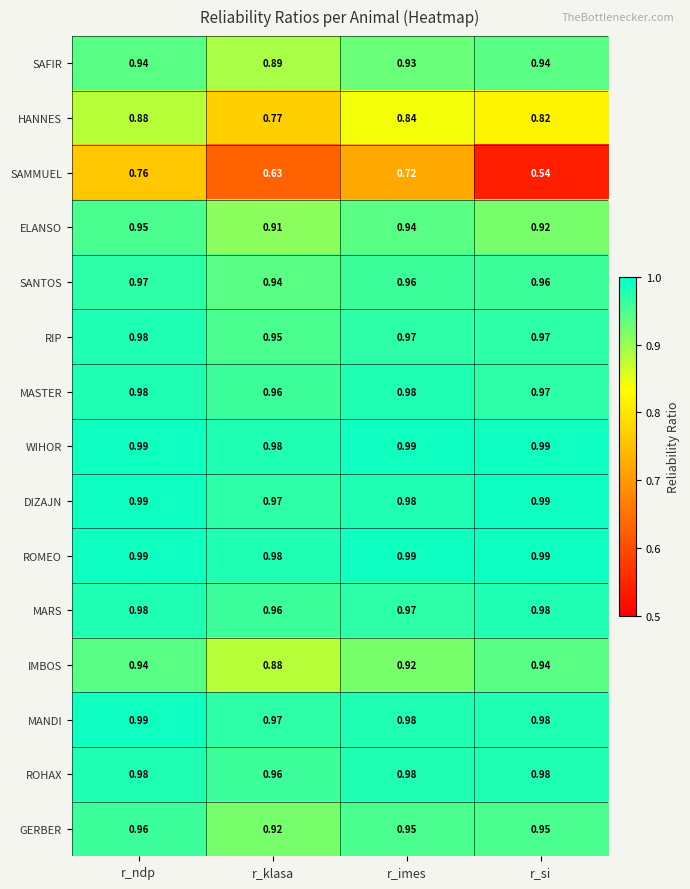

List the labels in order of HANNES value, largest first.

r_ndp, r_imes, r_si, r_klasa